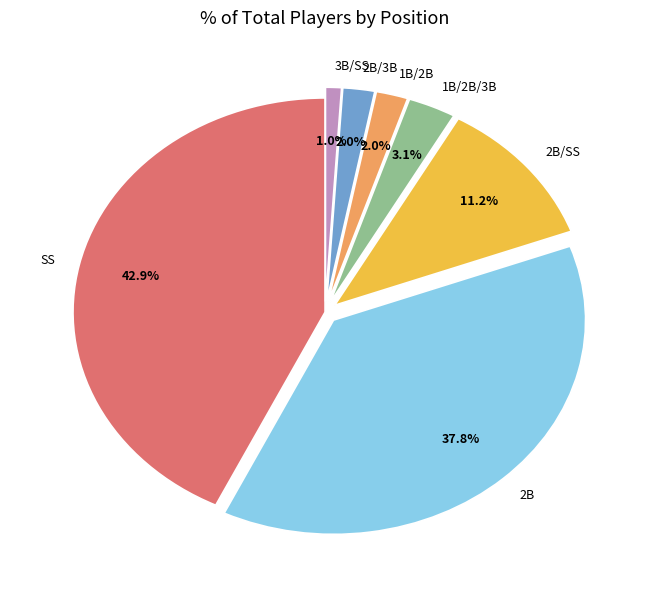

Does 2B represent more than half of the total?

No